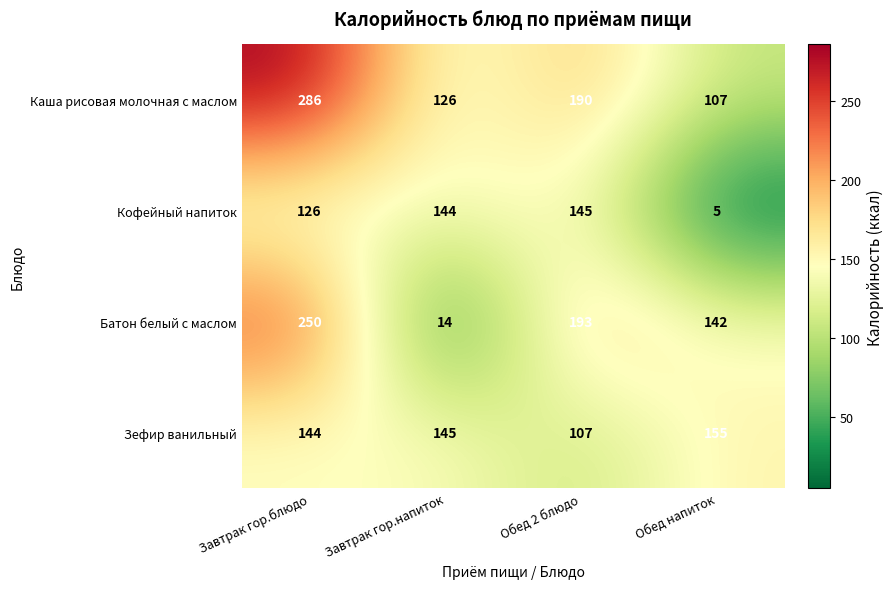

How many categories are shown in the chart?

4